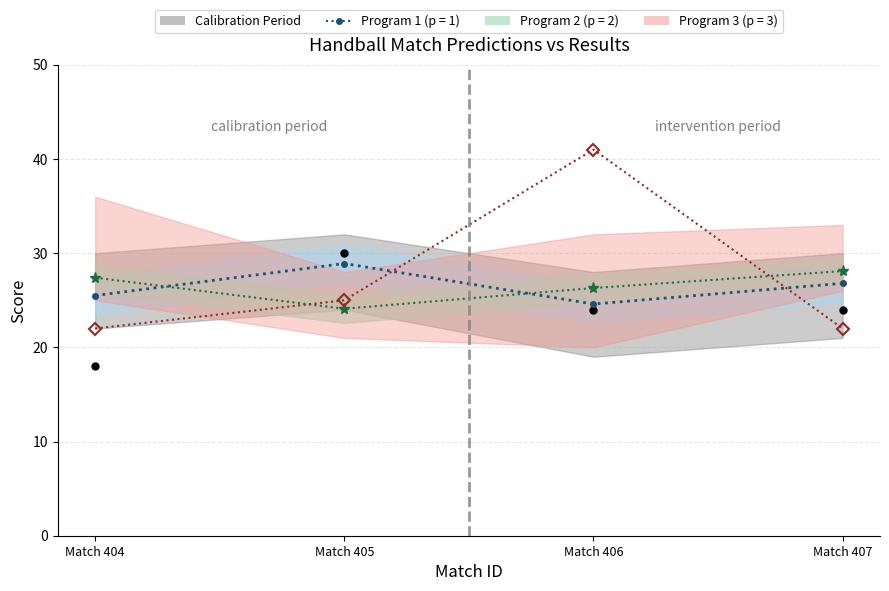

In Program 1 (avg guess1), how many points are lower than both neighbors (excluding endpoints)?

1